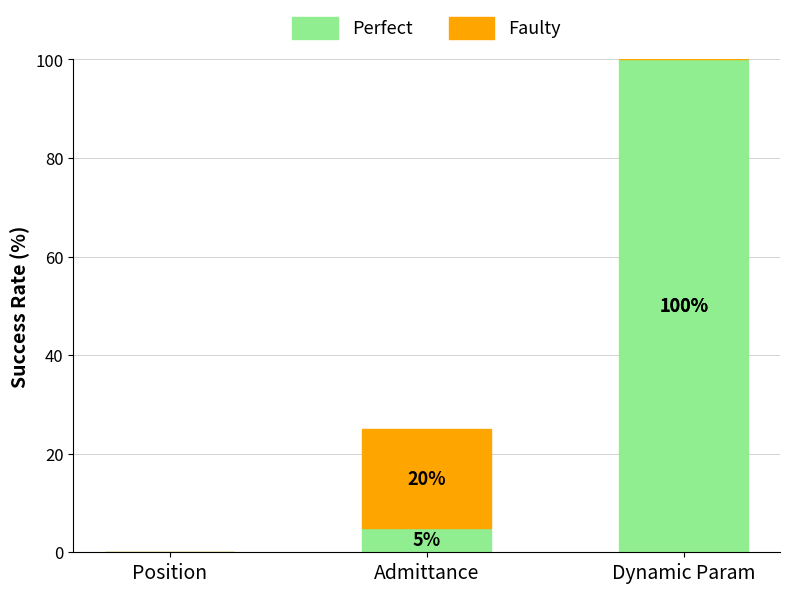

At which category is the sum across all series the highest?

Dynamic Param